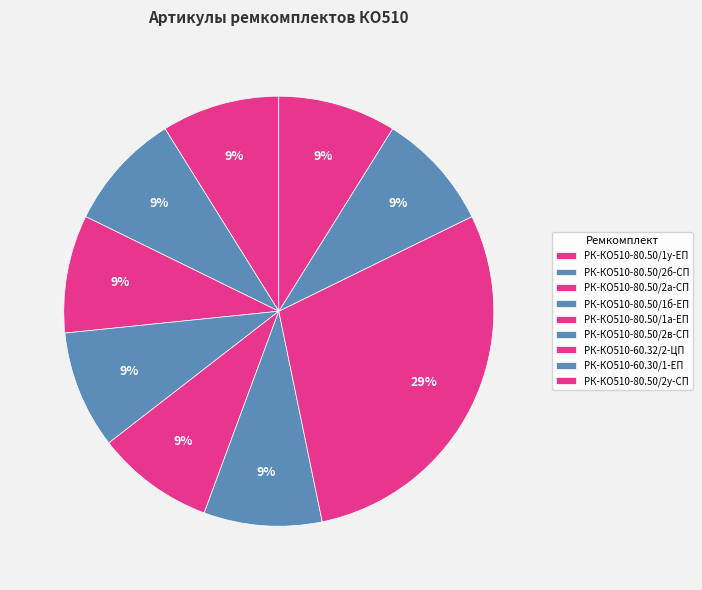

To the nearest percent, what is the difference between the largest and smallest slice percentages?

20%